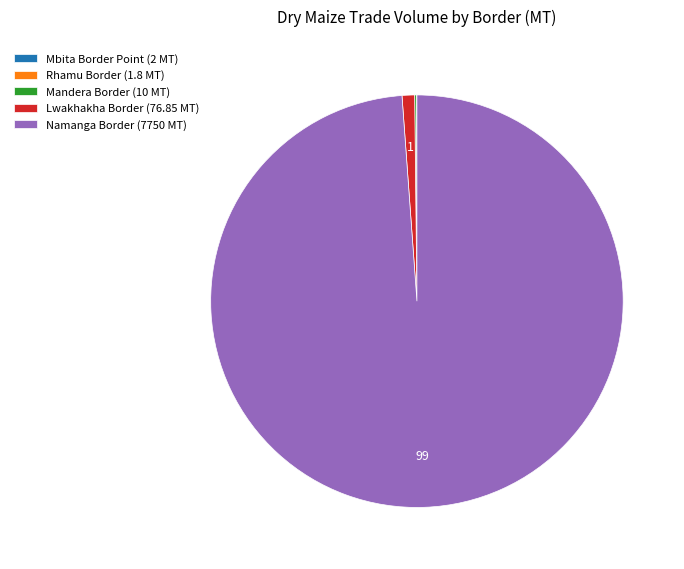

The Namanga Border (7750 MT) slice represents 89% of the pie. True or false?

False